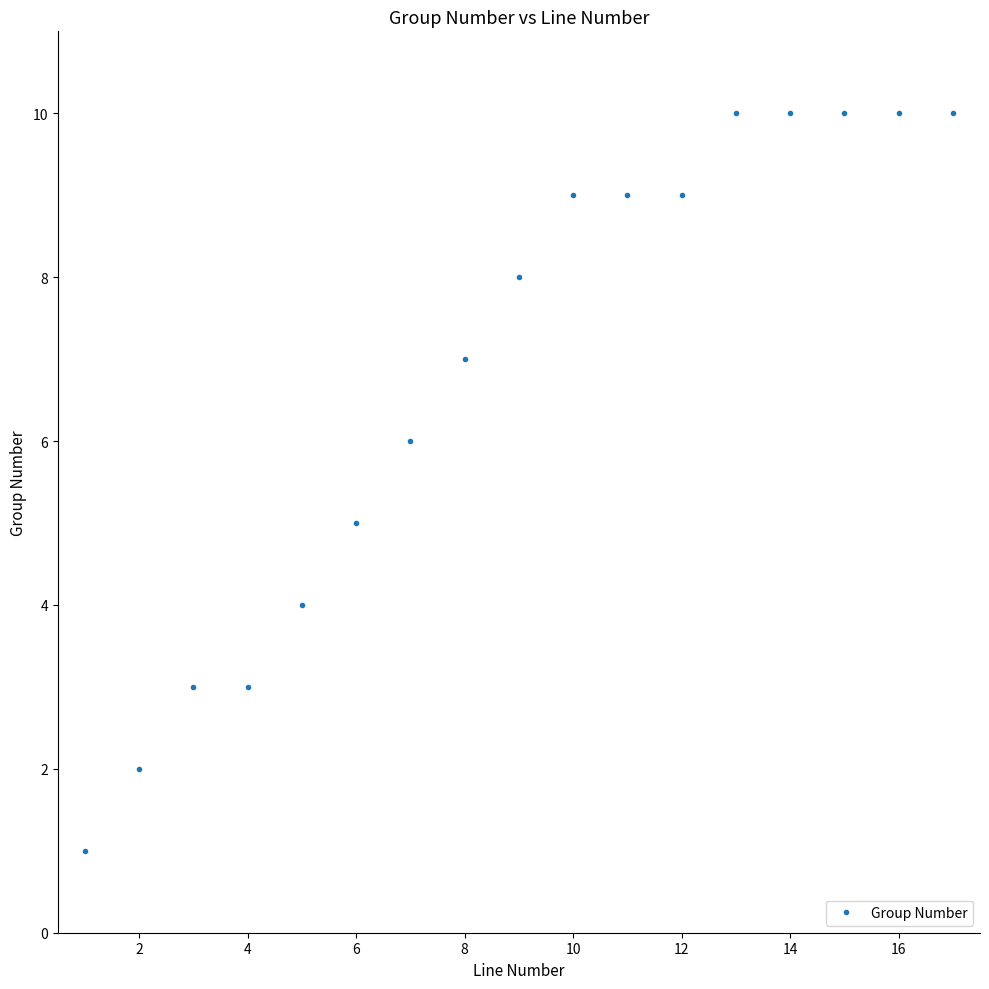

Reading left to right, list all the values displayed in this chart.

1	2	3	3	4	5	6	7	8	9	9	9	10	10	10	10	10